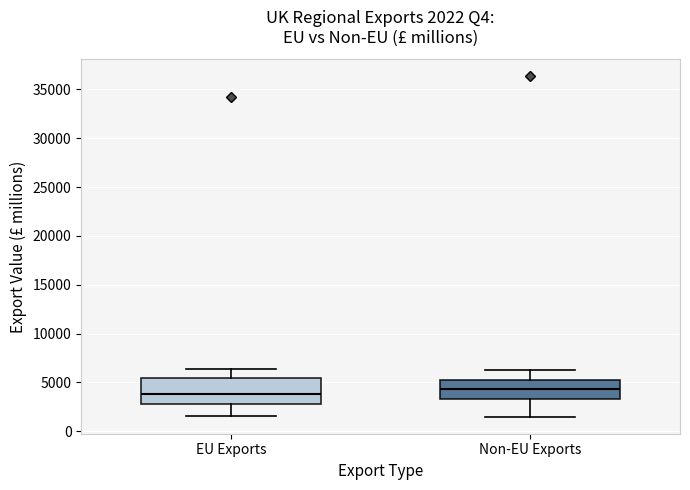

Which box is the tallest, from its lower edge to its upper edge?

EU Exports